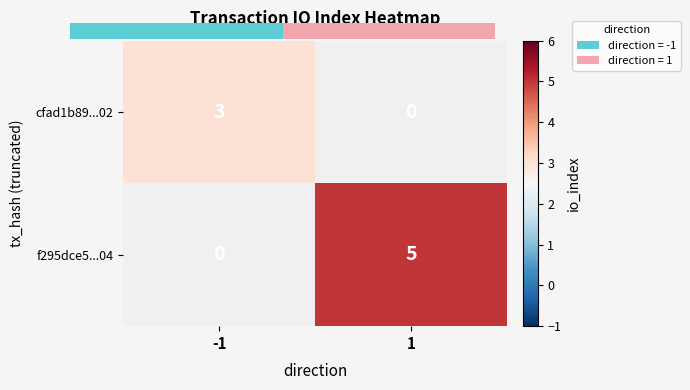

Which category has the highest value across all series?

1